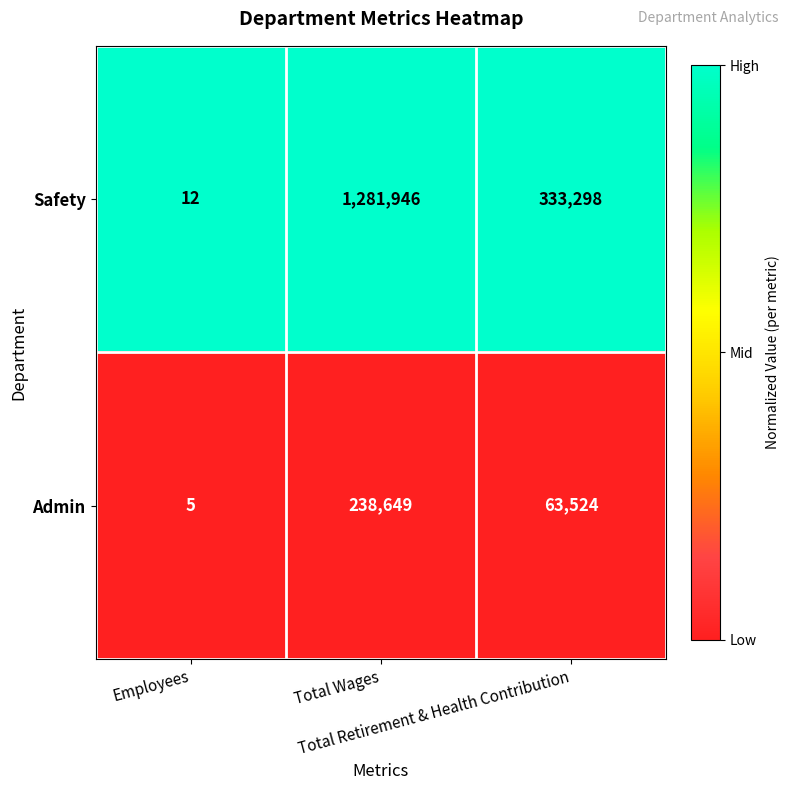

Rank the series by their maximum value, from lowest to highest.

Admin, Safety